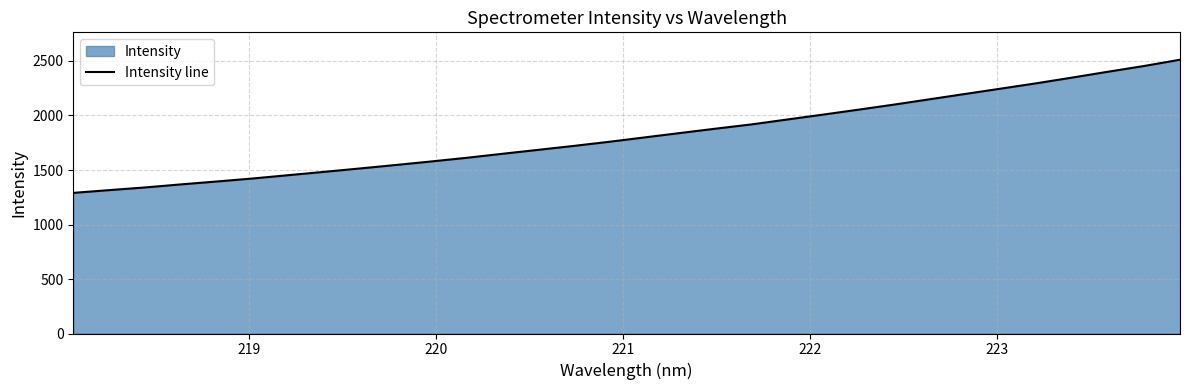

How many lines are shown in the chart?

1